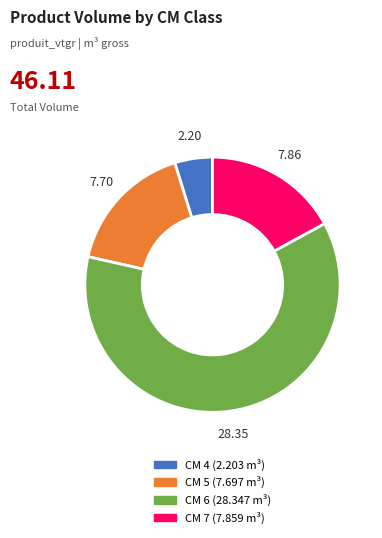

Does any single category account for the majority?

Yes